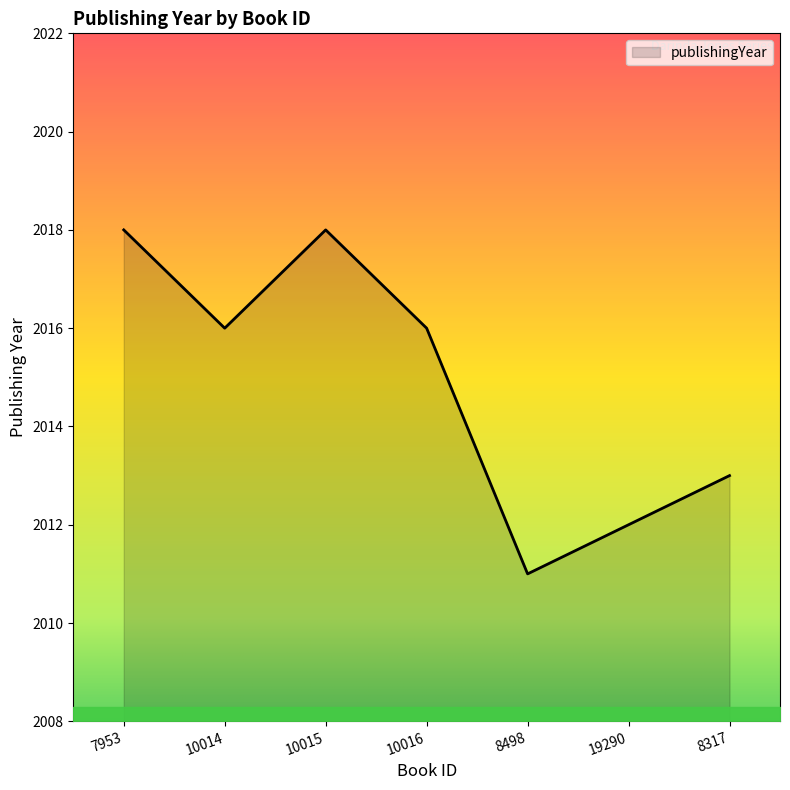

What is the average value?

2015